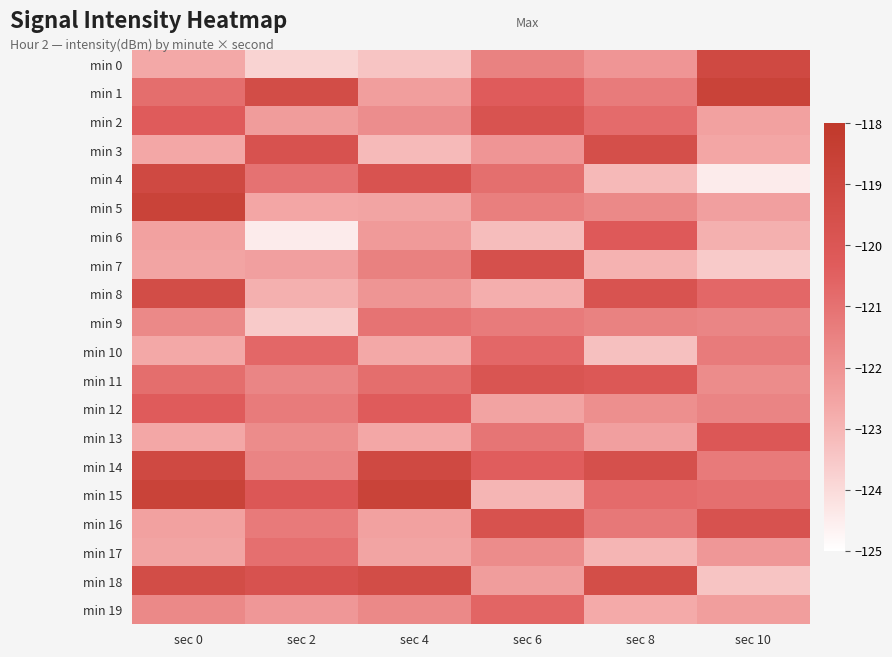

Between sec 2 and sec 10, which is larger?

sec 10